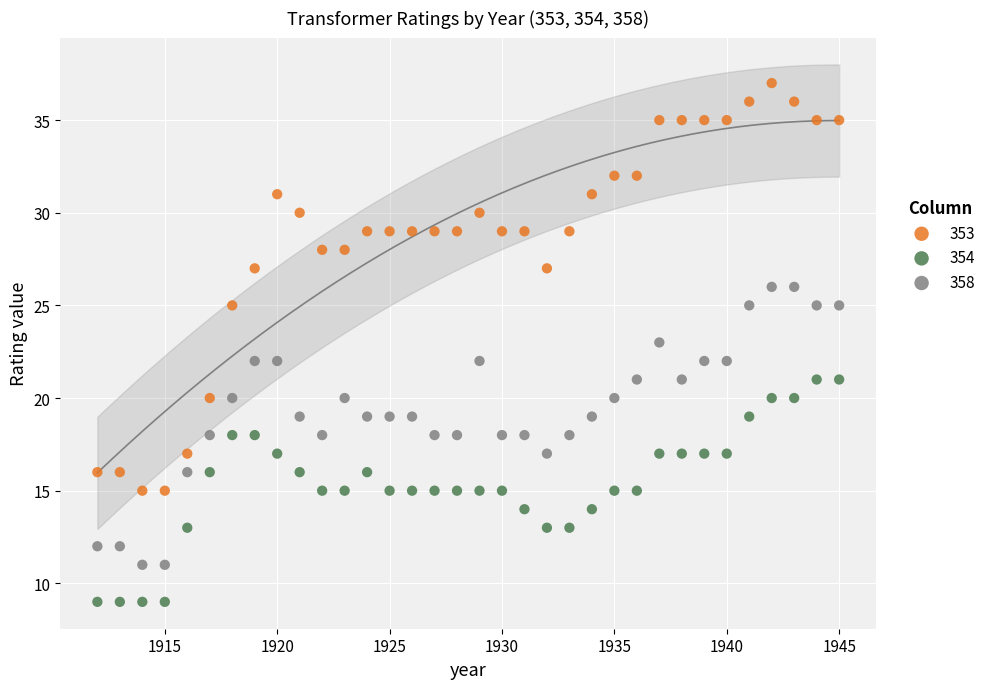

What is the X range (max minus min) for the scatter plot?

33